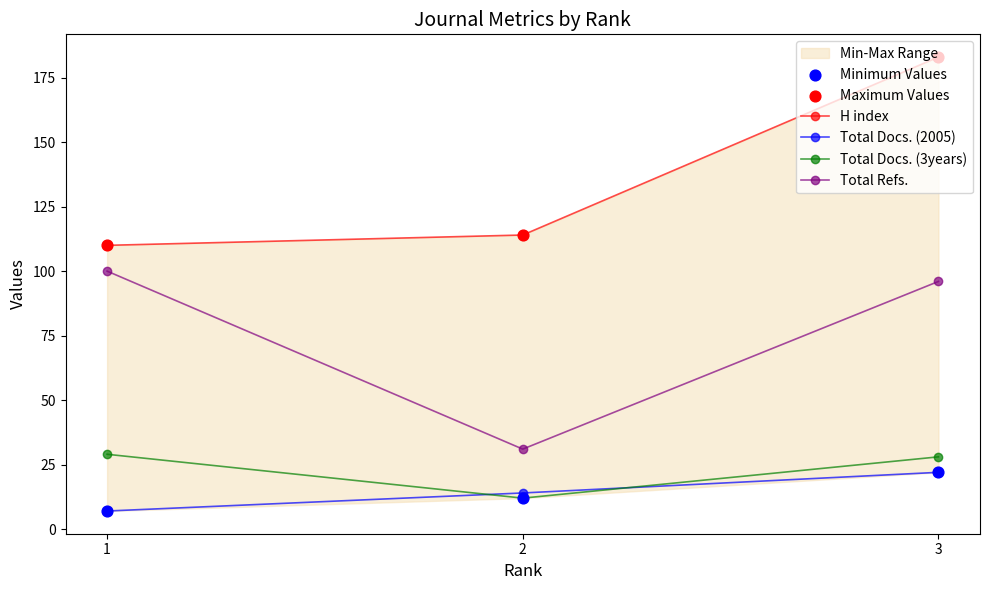

Which series has the largest total across all categories?

H index